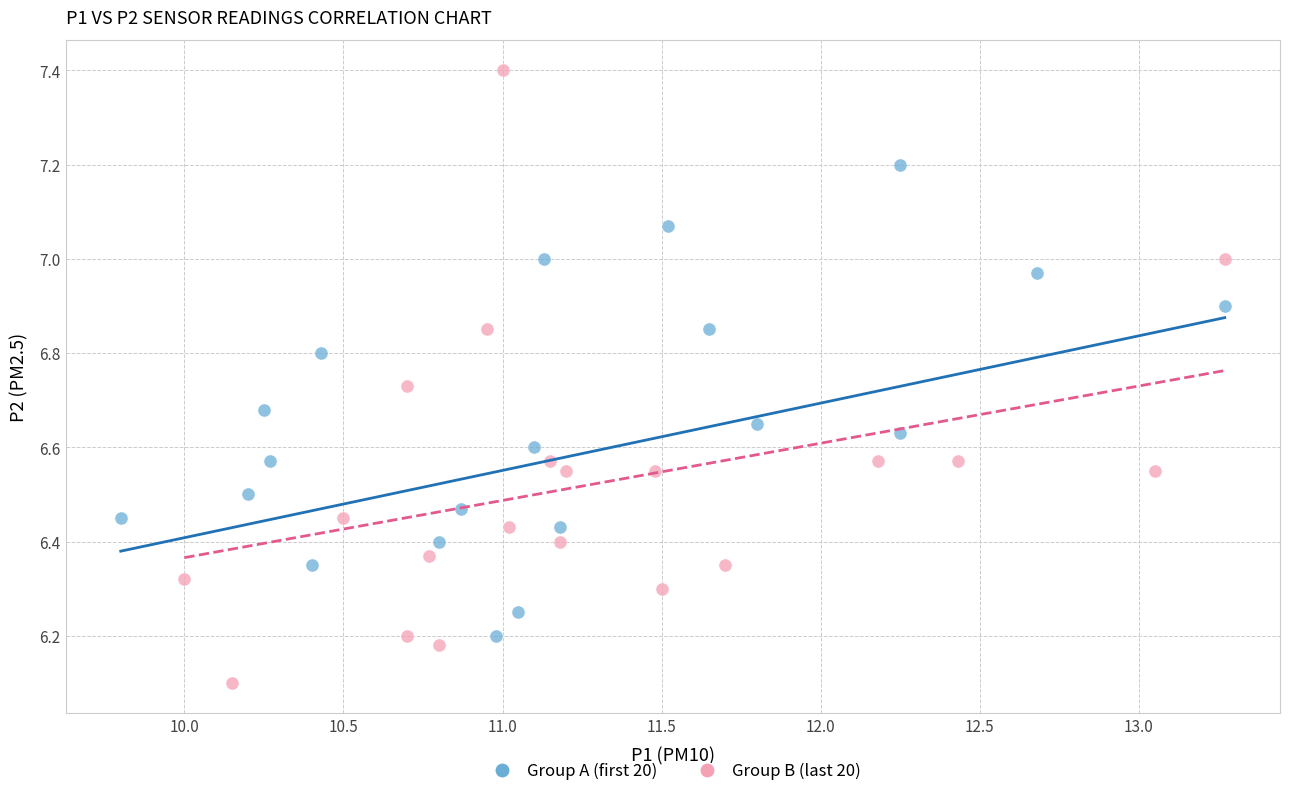

Which series has the widest spread of Y values?

Group B (last 20)